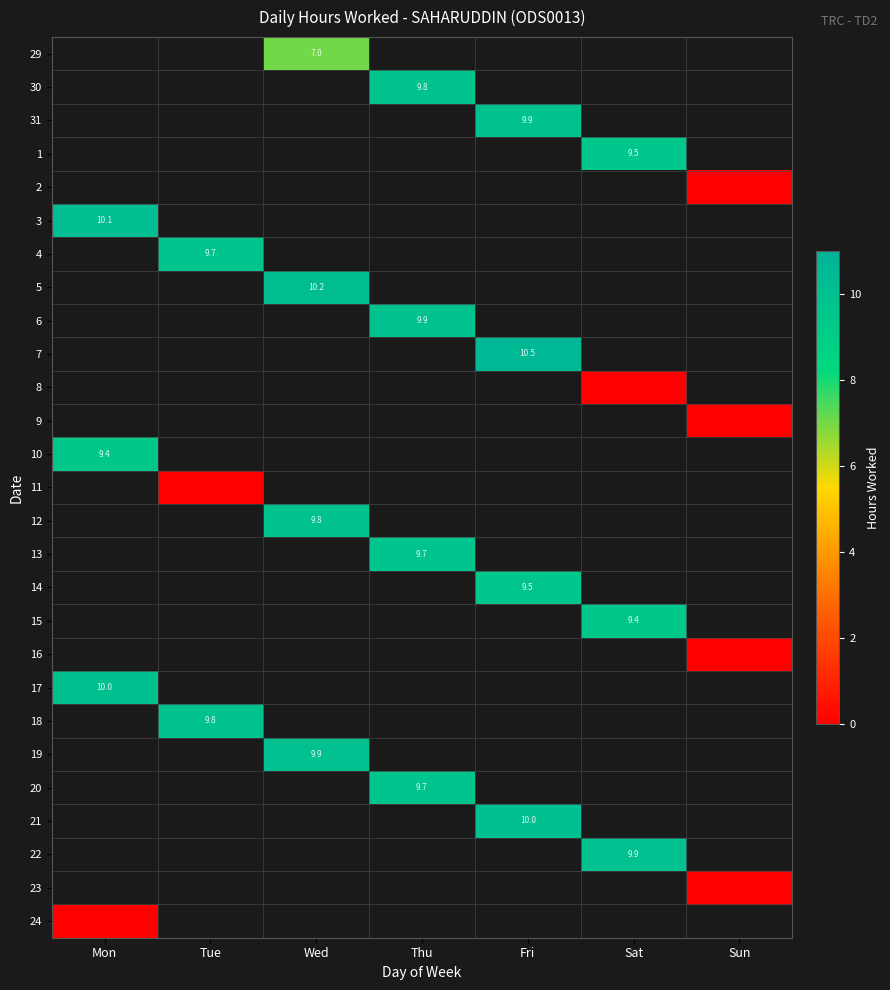

What is the maximum value shown in the chart?

10.5